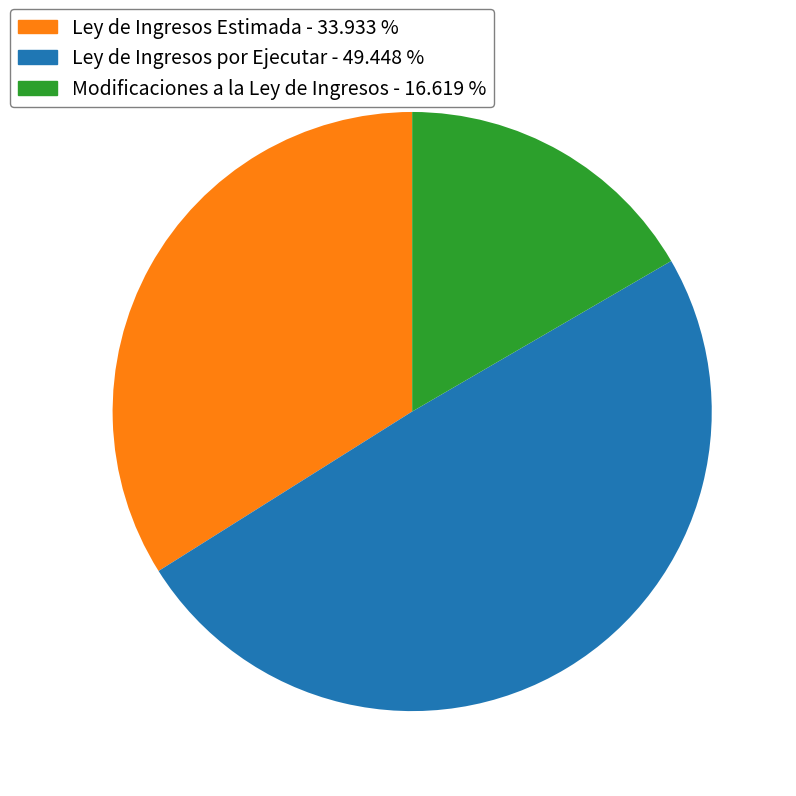

What is the ratio of the value at Ley de Ingresos Estimada to the value at Modificaciones a la Ley de Ingresos?

2.0